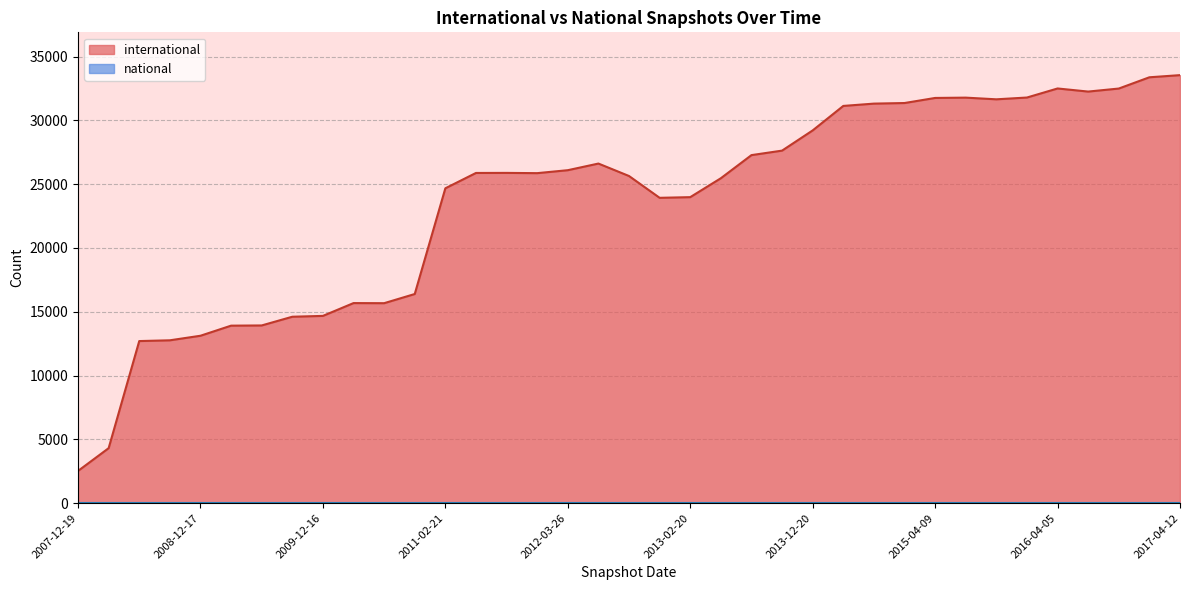

What is the greatest value displayed?

33548